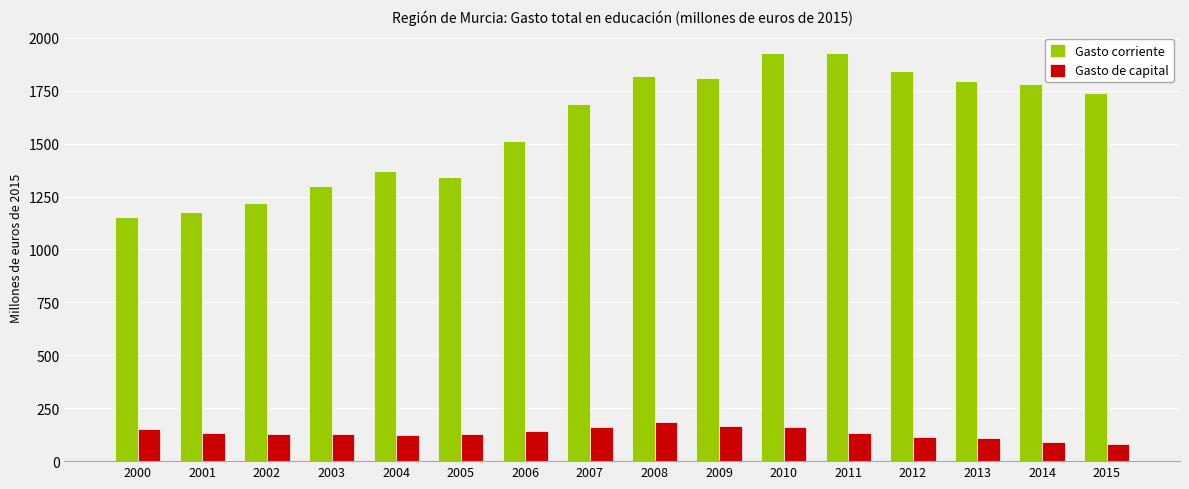

What are all the series names shown in the legend?

Gasto corriente, Gasto de capital